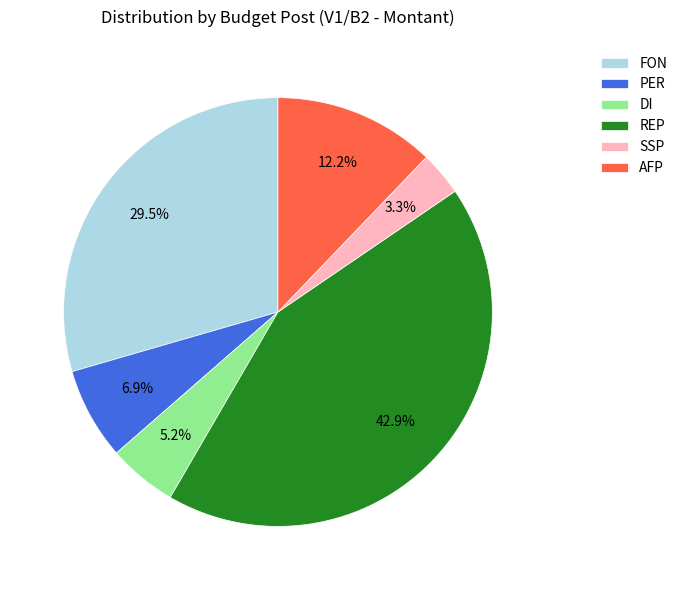

Between PER and REP, which is larger?

REP